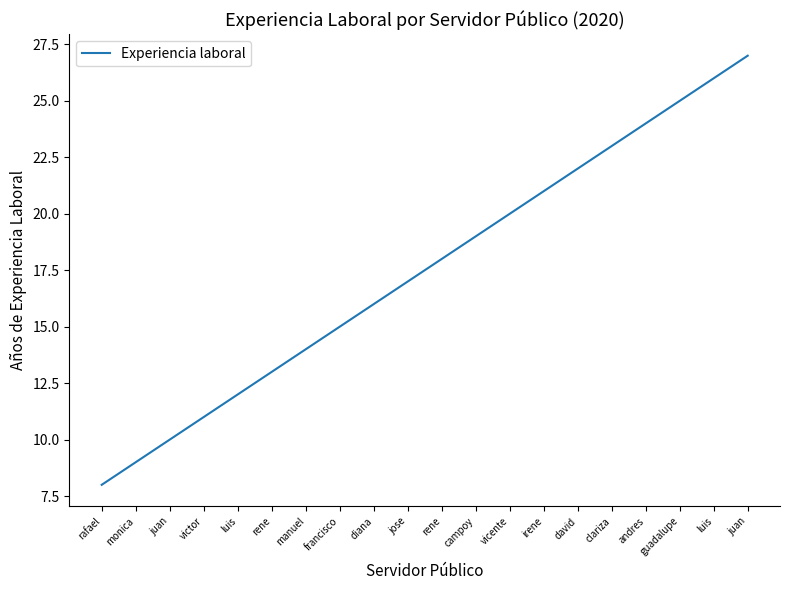

What is the change in value from manuel to rene?

+4